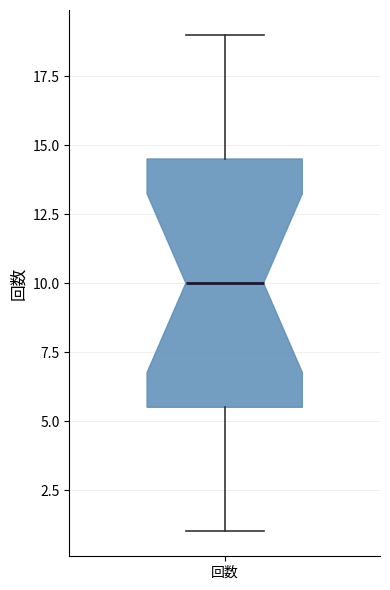

Where is the upper edge of the box for 回数 on the y-axis? The values are not printed on the chart, so give them approximately, as read against the axis.

14.5